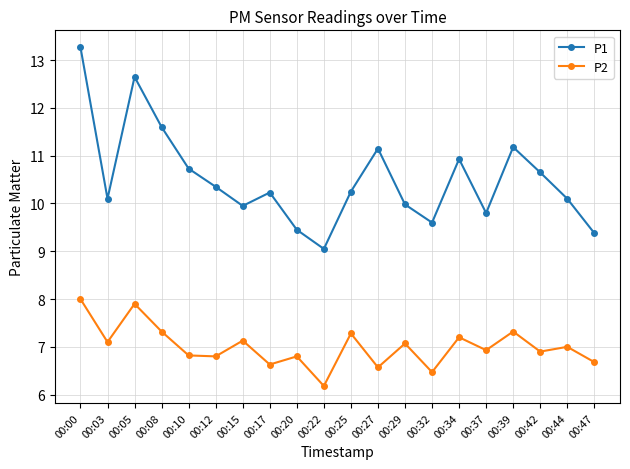

Which series has the largest total across all categories?

P1